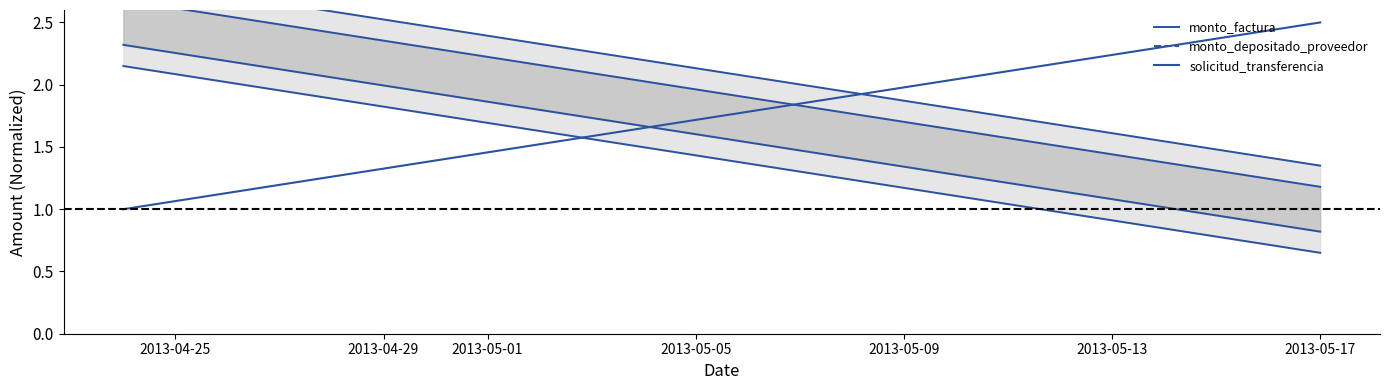

Is it true that monto_depositado_proveedor lower equals 3.1 at 2013-04-25?

False